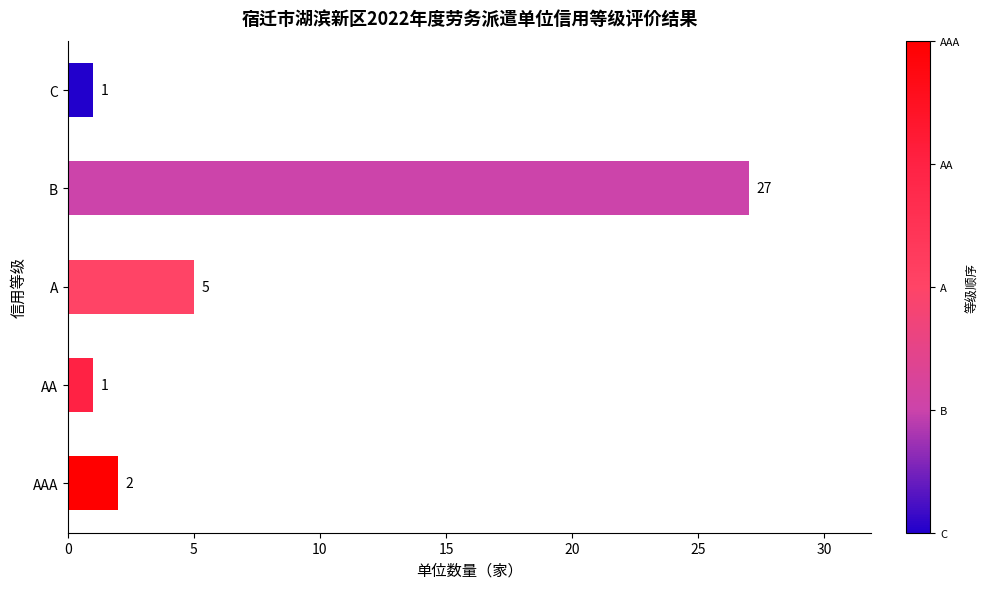

Does the chart contain stacked bars?

No